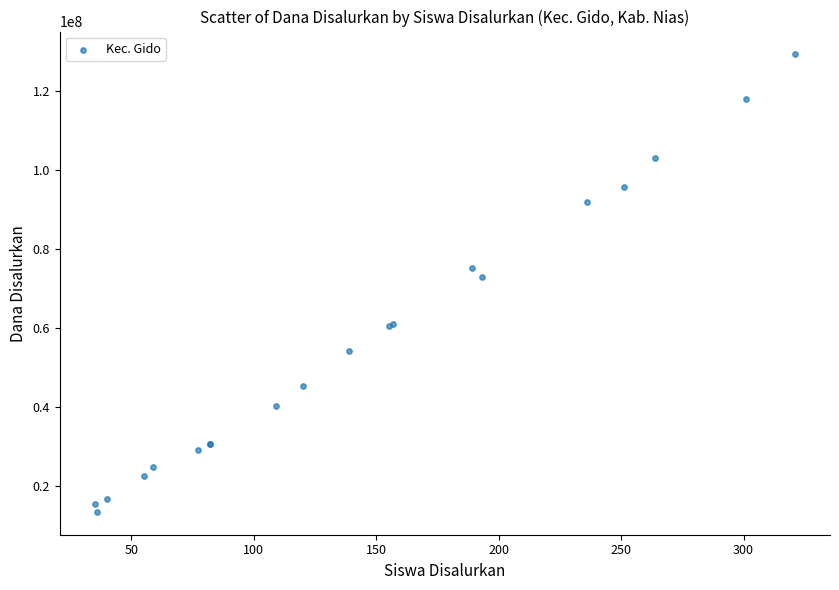

What Y value in the scatter plot is closest to 71437500?

72900000